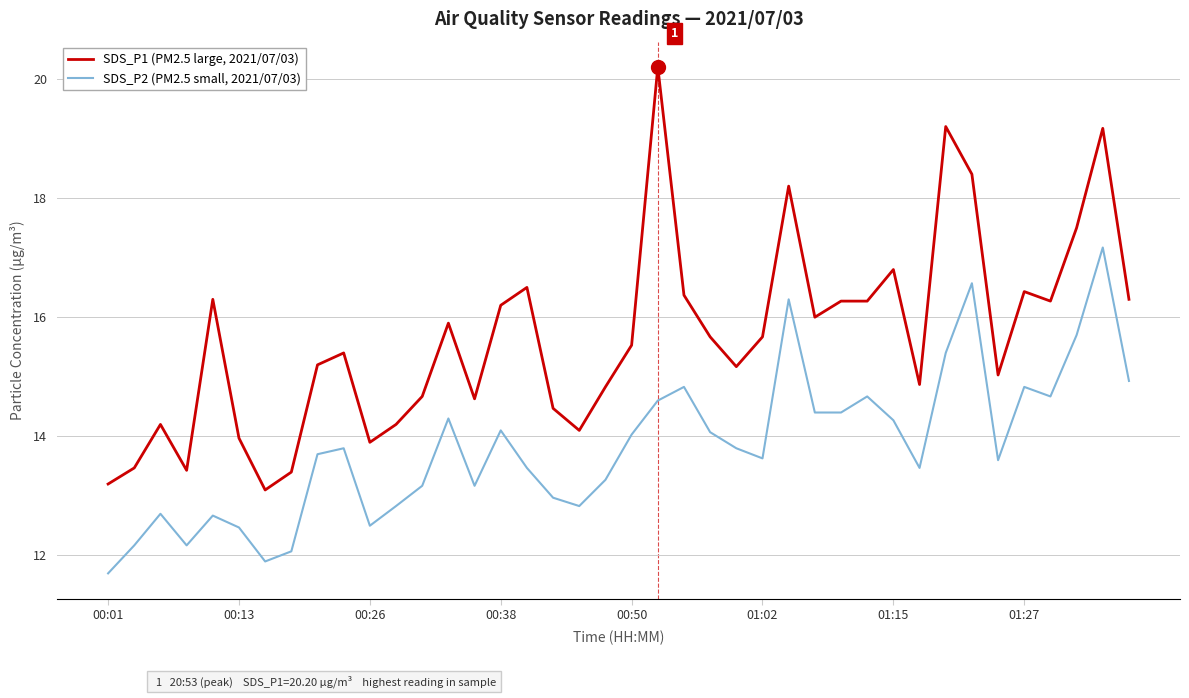

What is the difference between the maximum and minimum values in the SDS_P1 (PM2.5 large, 2021/07/03) series?

7.1